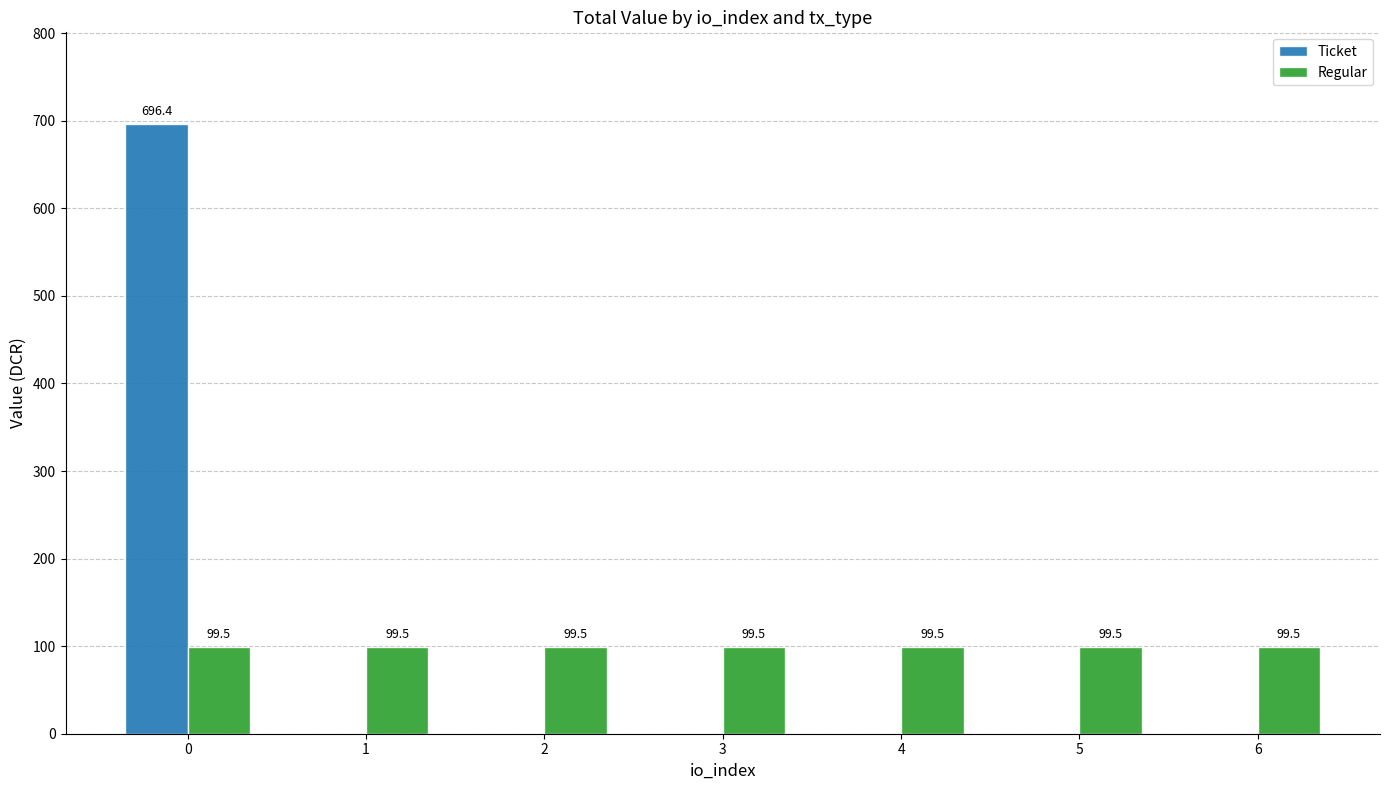

Which series changed the most between 0 and 6?

Ticket